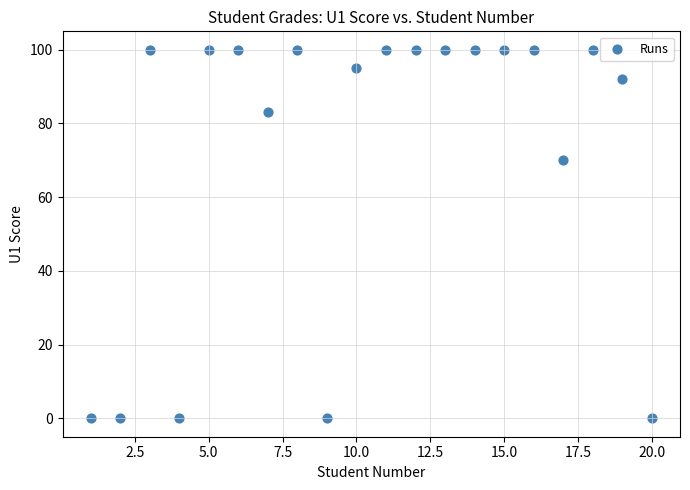

What Y value in the scatter plot is closest to 50?

70